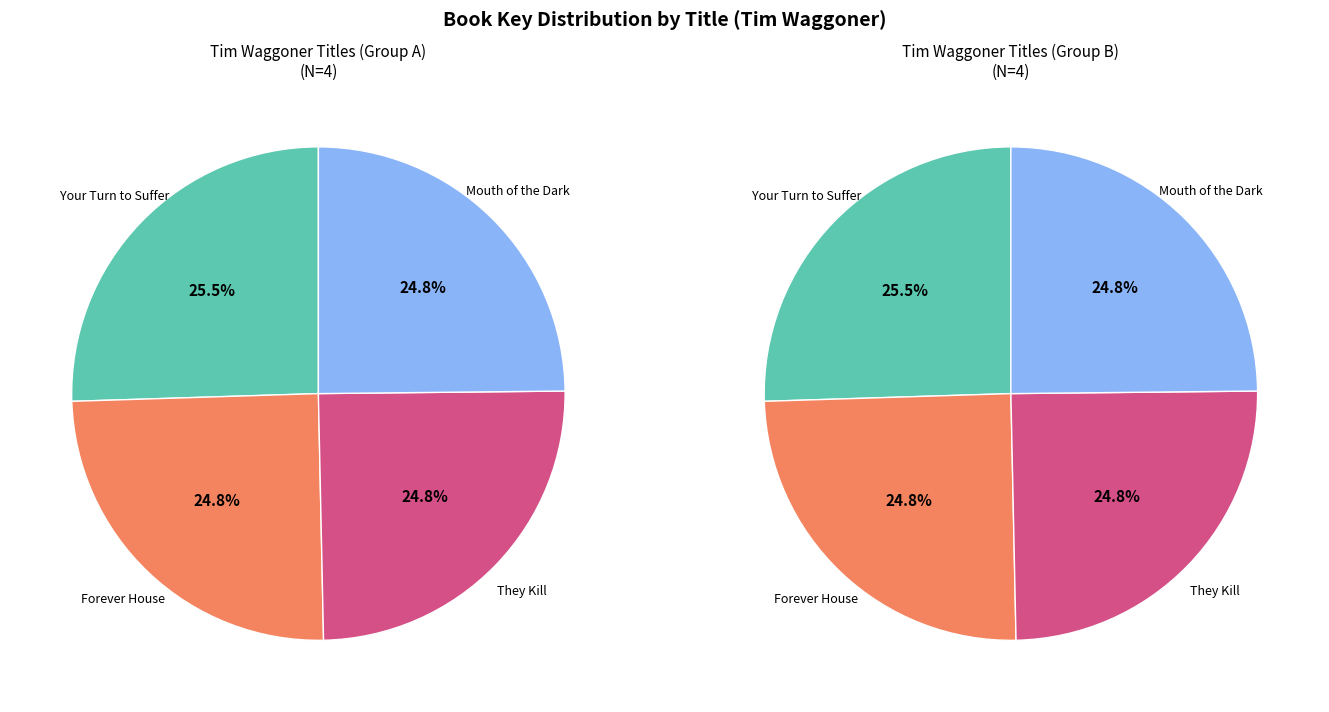

How many slices are in this pie chart?

4